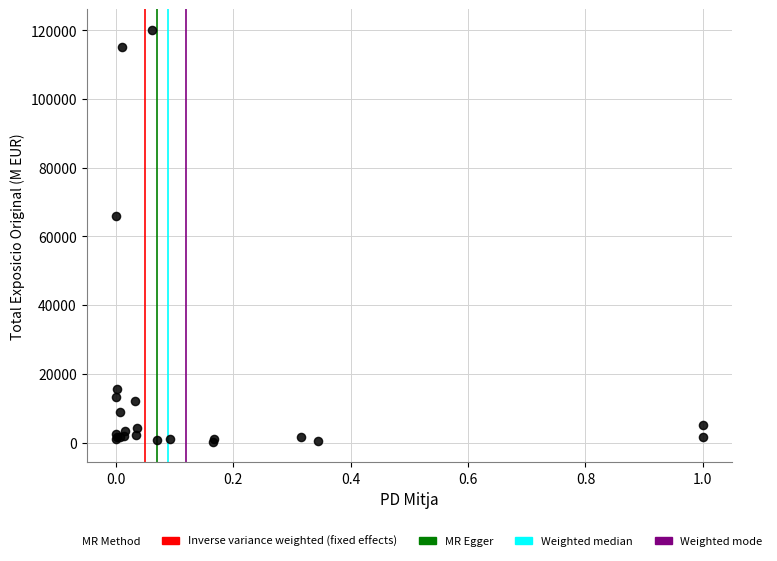

What Y value in the scatter plot is closest to 60218?

66044.0